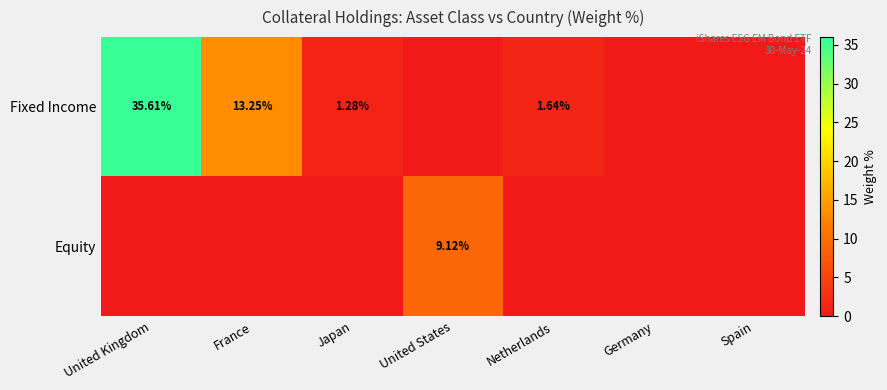

Which series has the widest spread of values?

Fixed Income